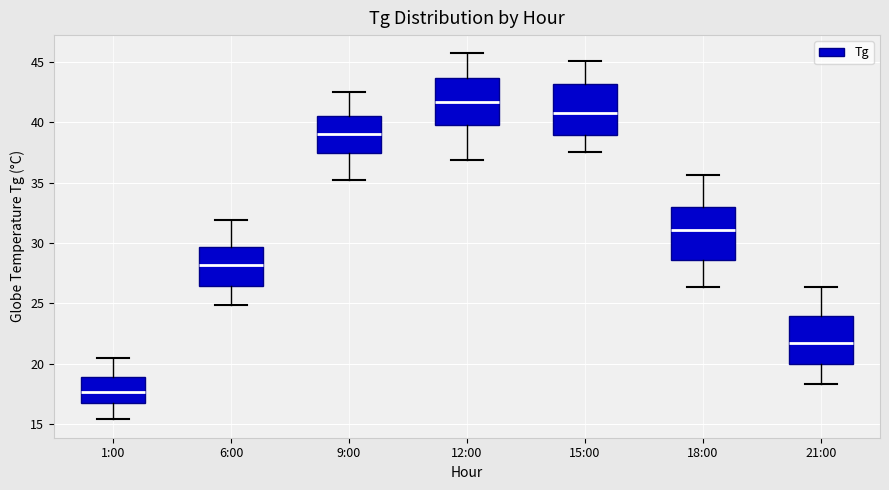

Which box's median line is the highest?

12:00